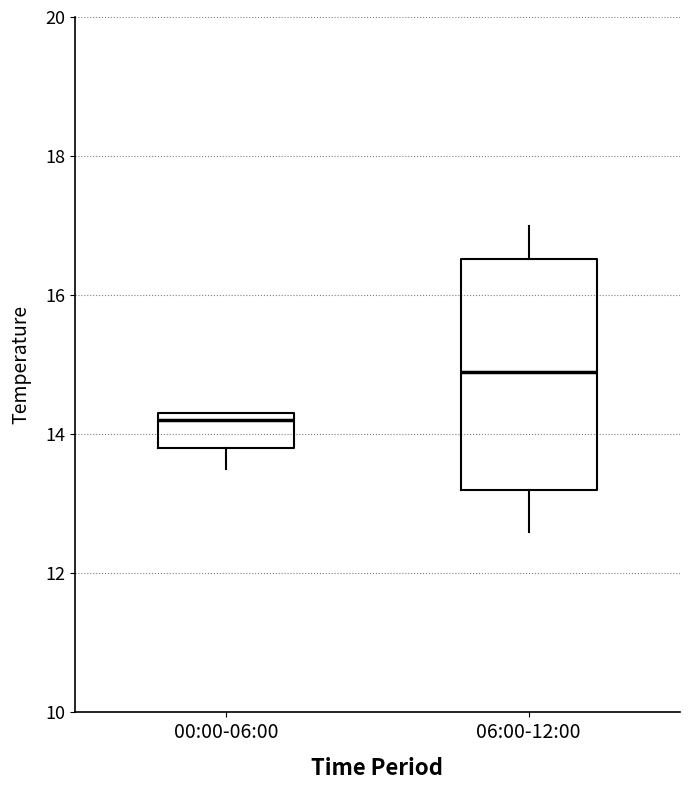

Which box's median line is the highest?

06:00-12:00